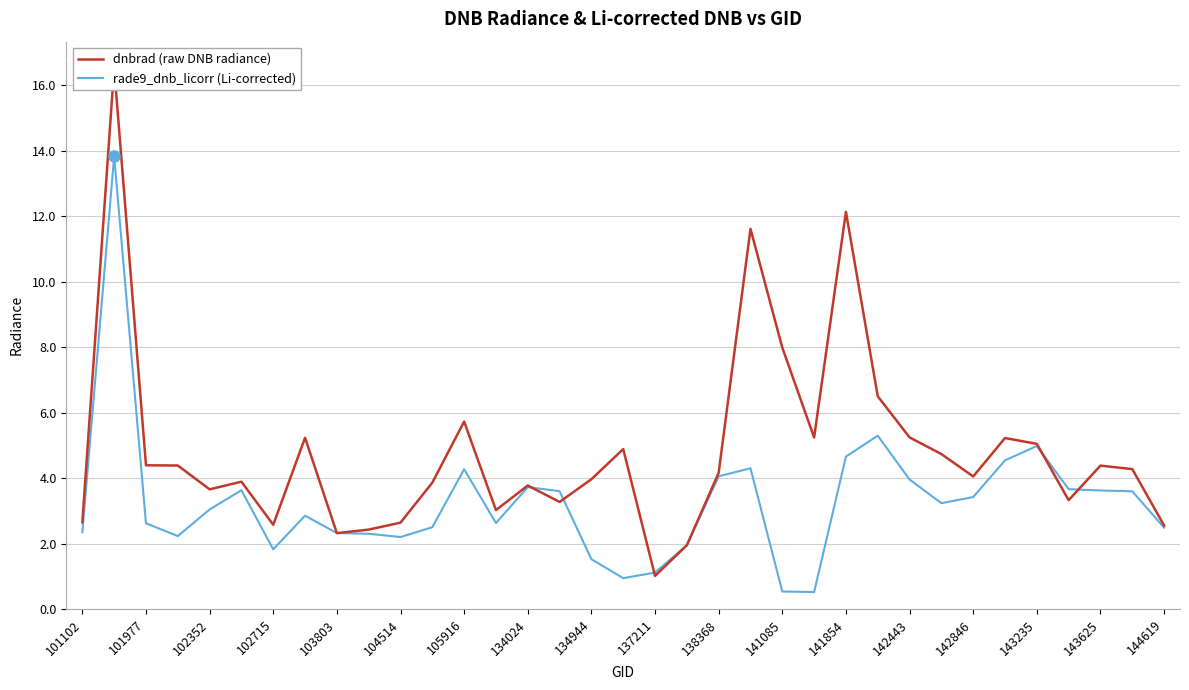

The rade9_dnb_licorr (Li-corrected) series shows 3.0 at 102352. True or false?

True